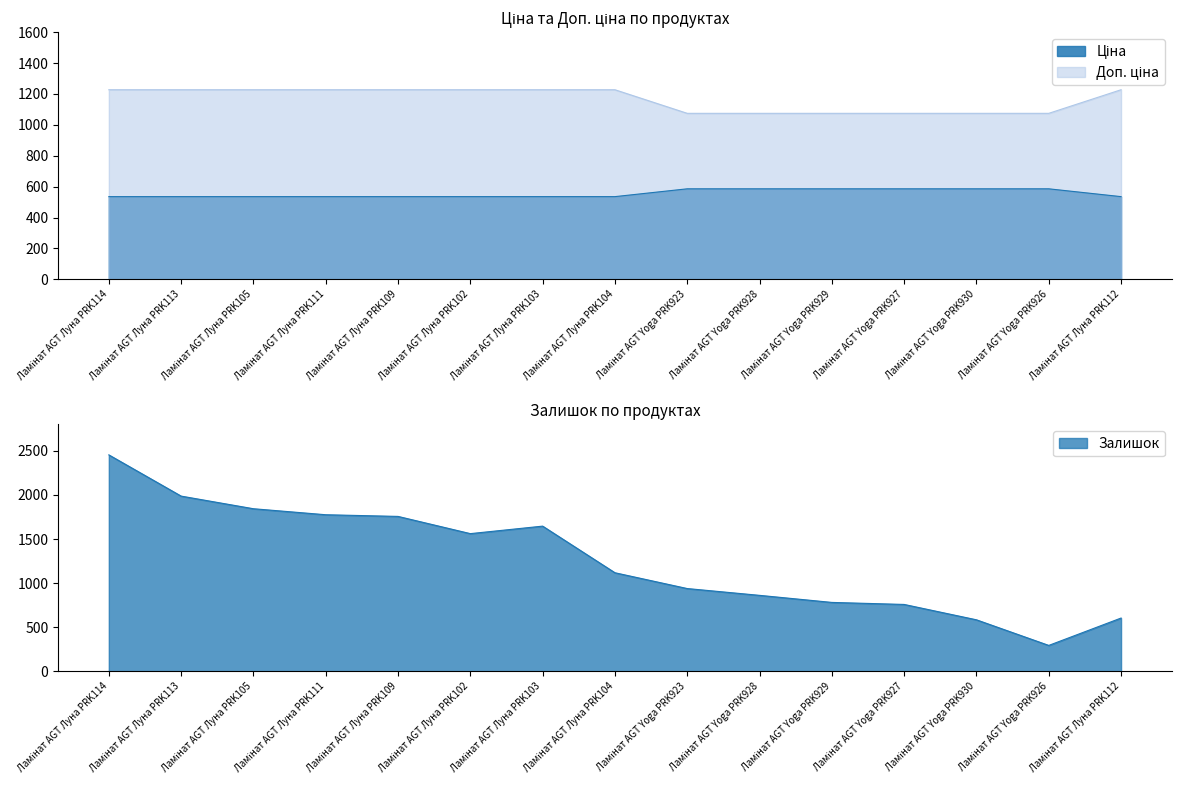

How many distinct data groups are displayed?

3